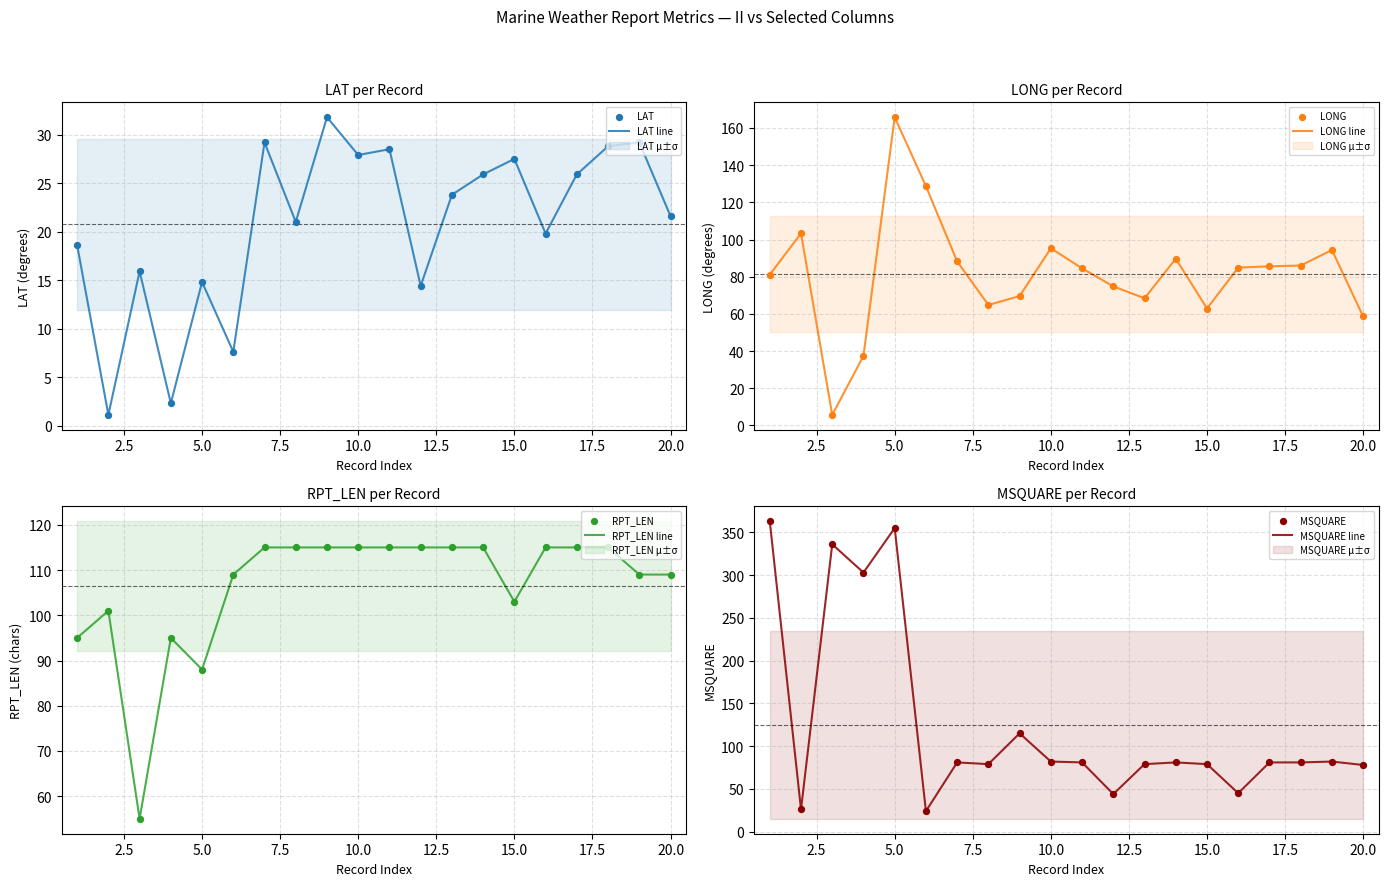

Which series reaches the minimum Y coordinate?

LAT